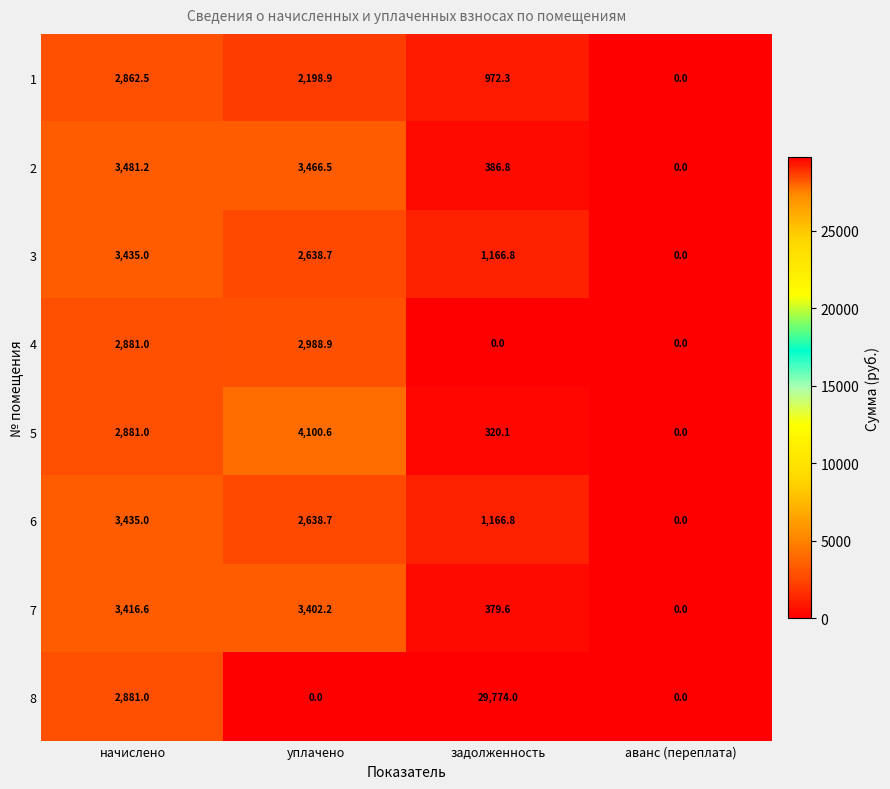

What is the sum of the 5 values at начислено and задолженность?

3201.1